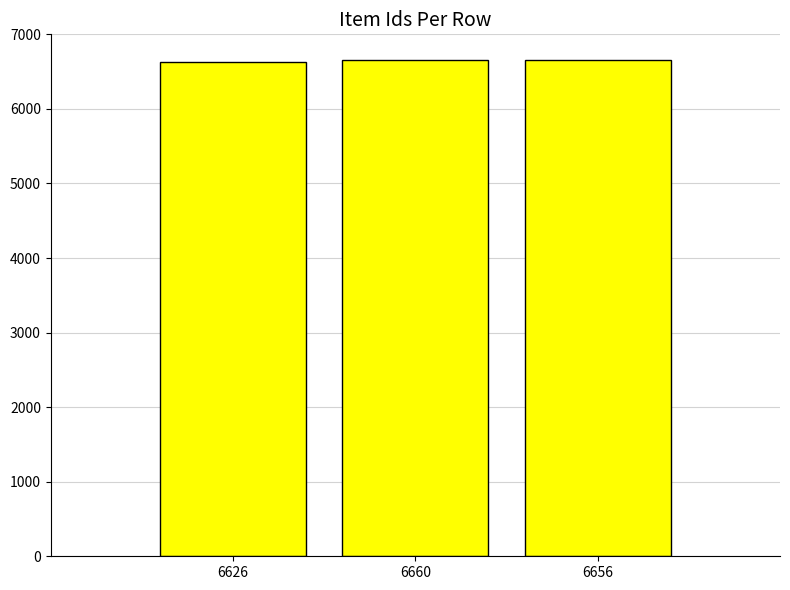

True or false: the data shows 9841 at 6656.

False